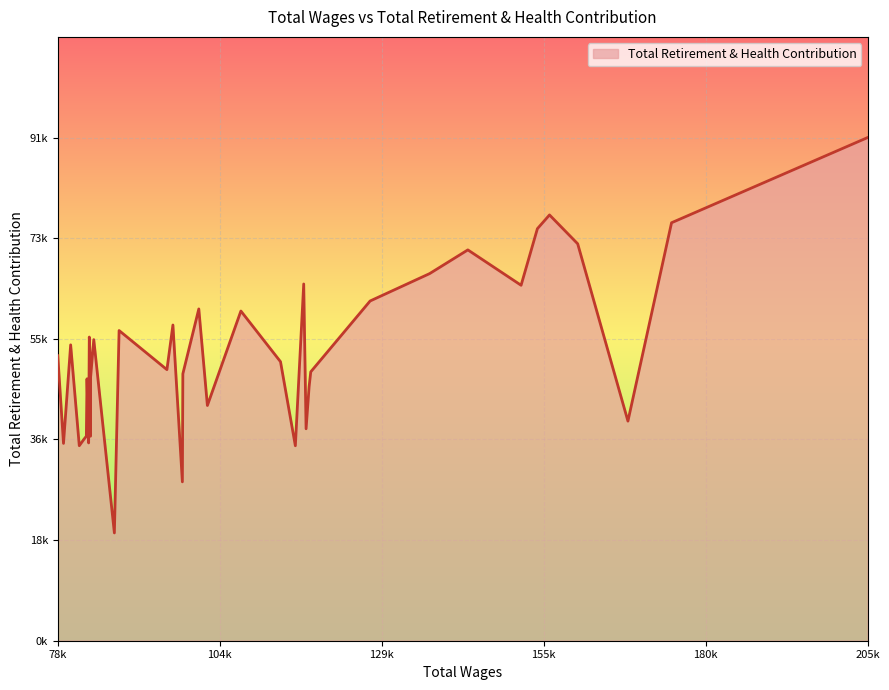

The value at 83982 is 50810. True or false?

True